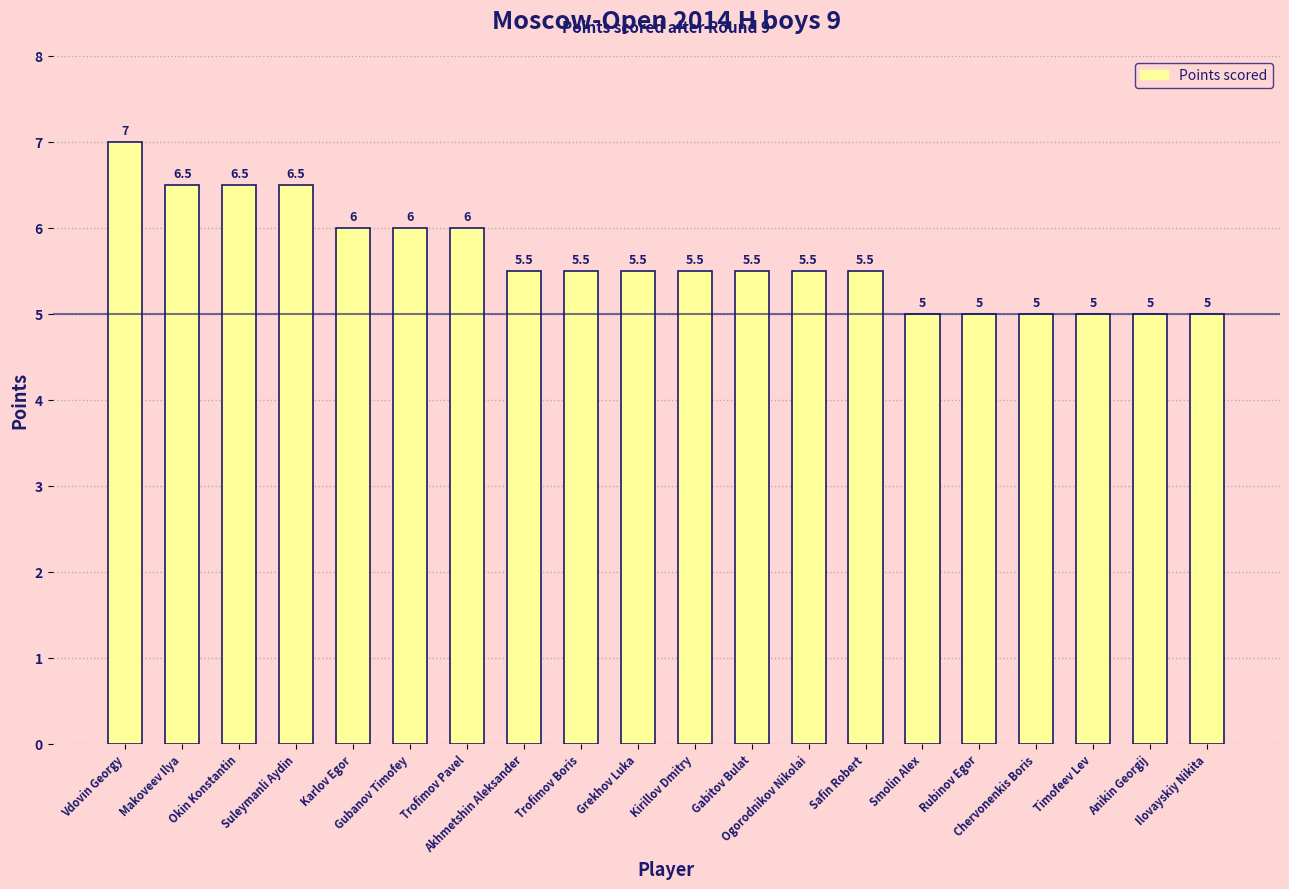

What is the smallest value displayed?

5.0